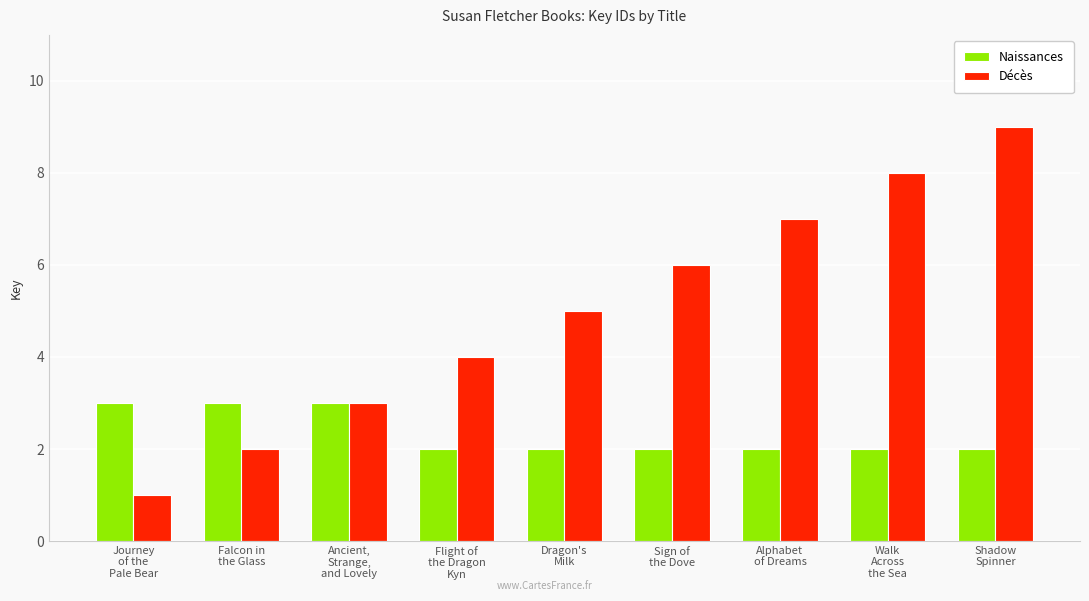

What is the difference between the Naissances values at Journey
of the
Pale Bear and Sign of
the Dove?

1